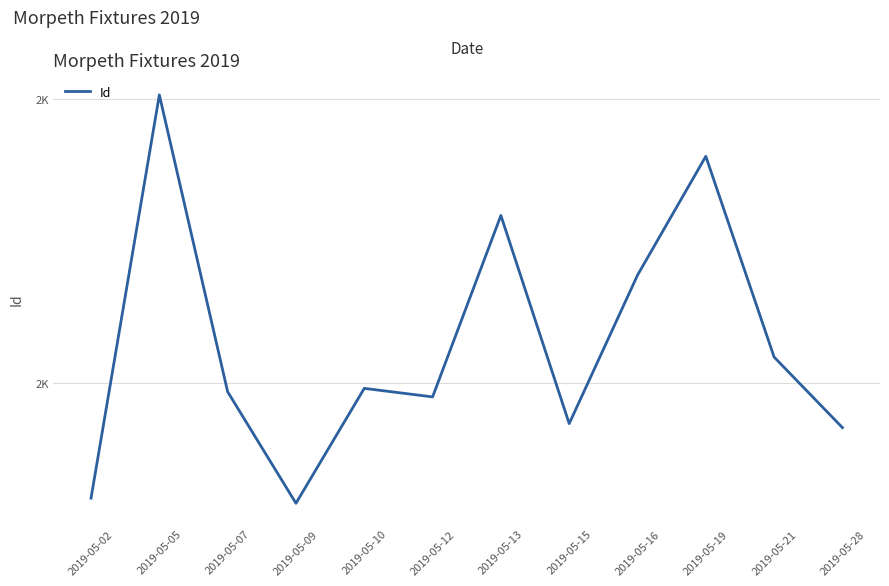

Which category has the highest value across all series?

2019-05-05